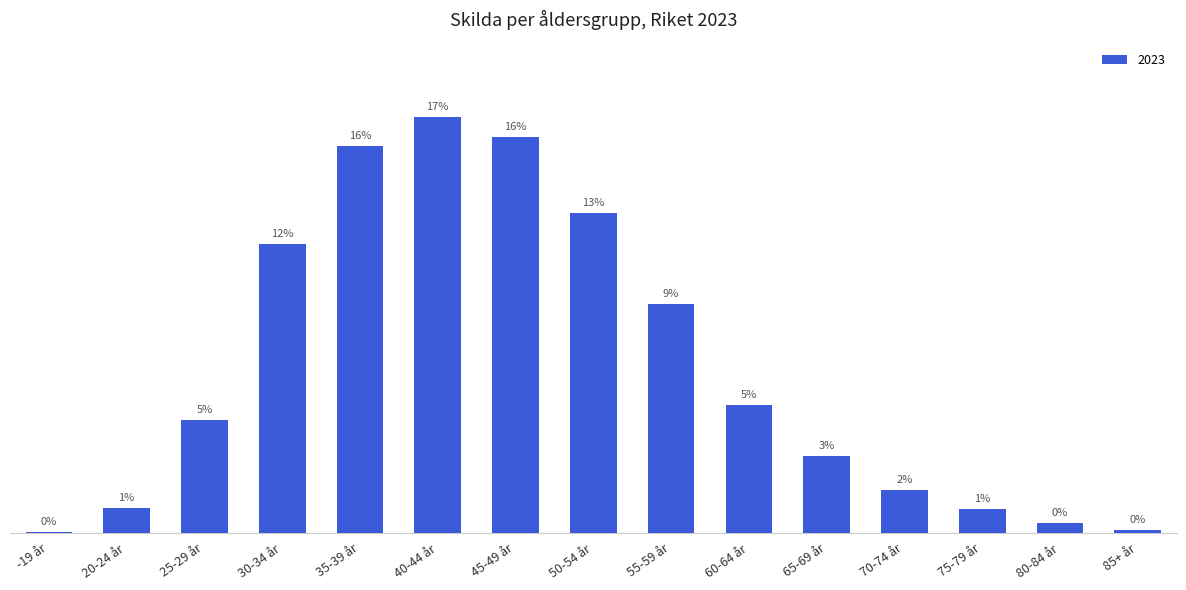

True or false: the data shows 8920 at 50-54 år.

False